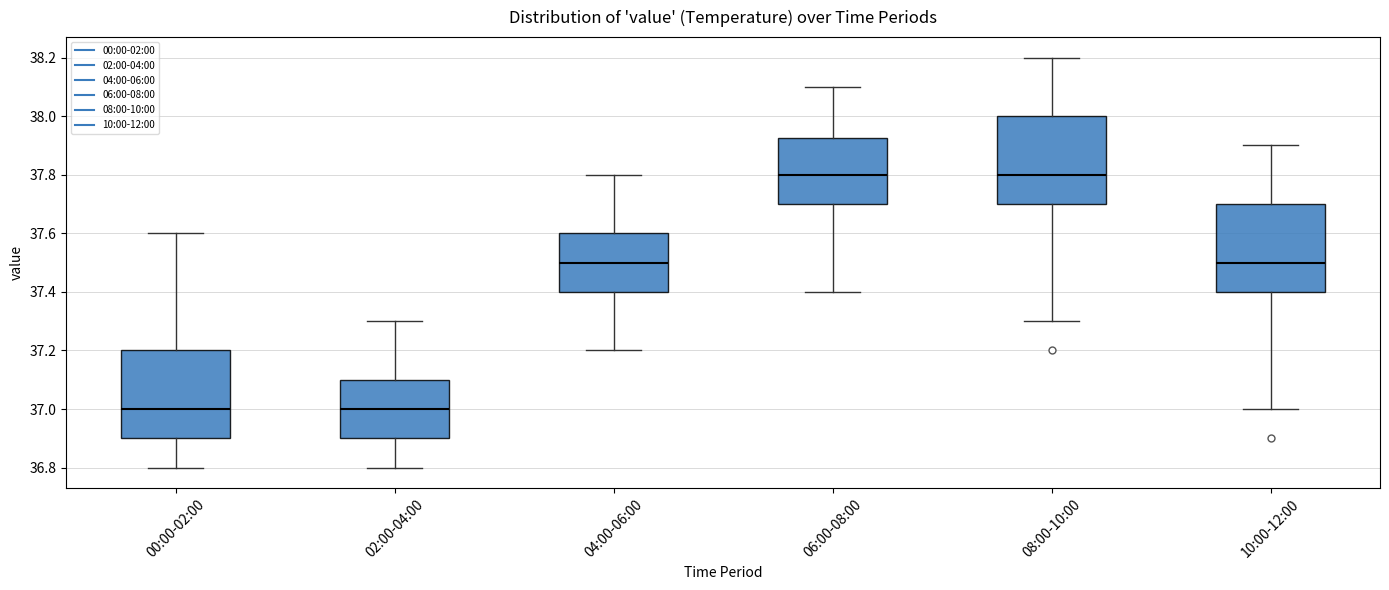

Reading left to right, read every box against the y-axis: the position of its median line, the range the box covers, and the ends of its whiskers. The values are not printed on the chart, so give them approximately, as read against the axis.

00:00-02:00: median 37.00, box 36.90 to 37.20, whiskers 36.80 to 37.60
02:00-04:00: median 37.00, box 36.90 to 37.10, whiskers 36.80 to 37.30
04:00-06:00: median 37.50, box 37.40 to 37.60, whiskers 37.20 to 37.80
06:00-08:00: median 37.80, box 37.70 to 37.92, whiskers 37.40 to 38.10
08:00-10:00: median 37.80, box 37.70 to 38.00, whiskers 37.30 to 38.20
10:00-12:00: median 37.50, box 37.40 to 37.70, whiskers 37.00 to 37.90